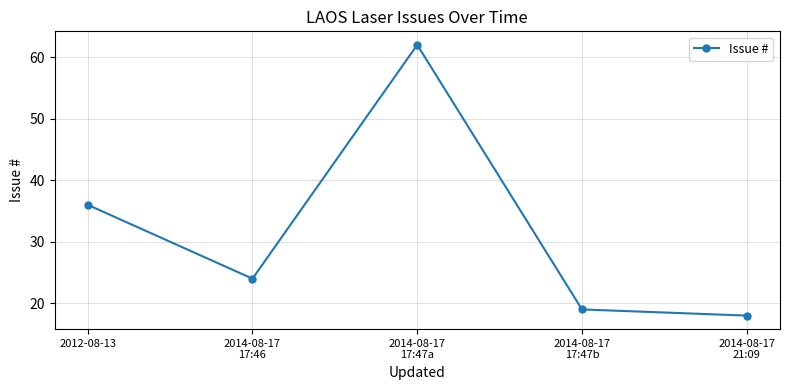

Which label corresponds to the smallest value in the chart?

2014-08-17
21:09